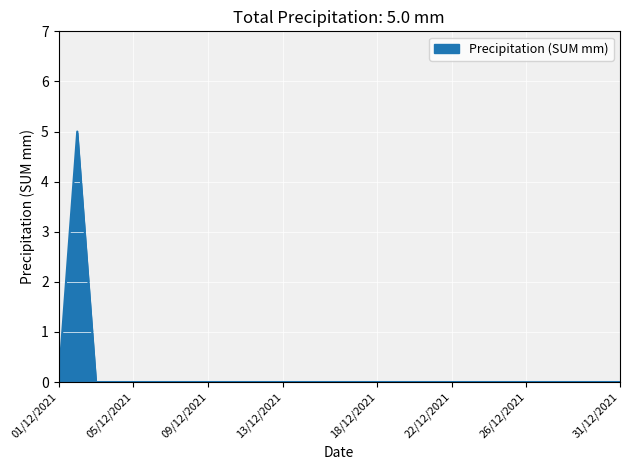

What is the maximum value shown in the chart?

5